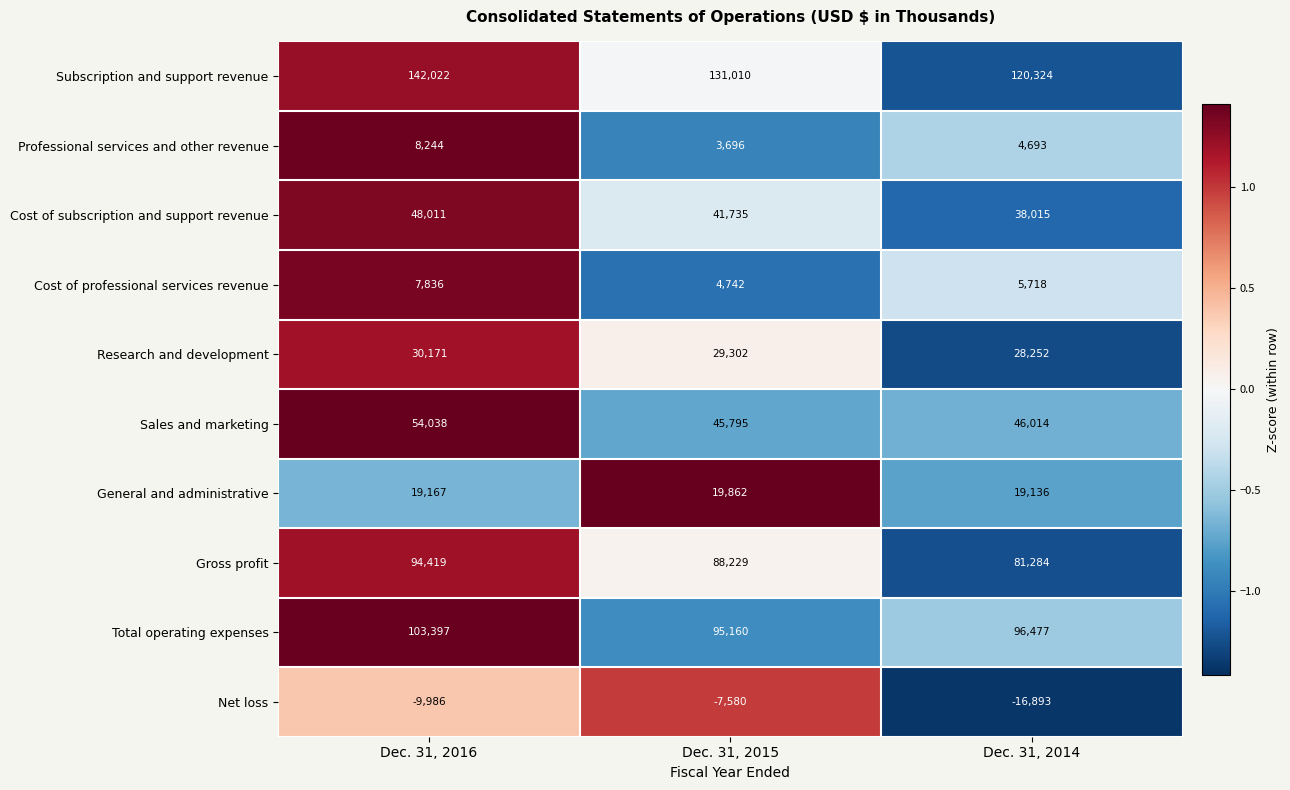

What is the sum of the Professional services and other revenue values at Dec. 31, 2014 and Dec. 31, 2016?

12937